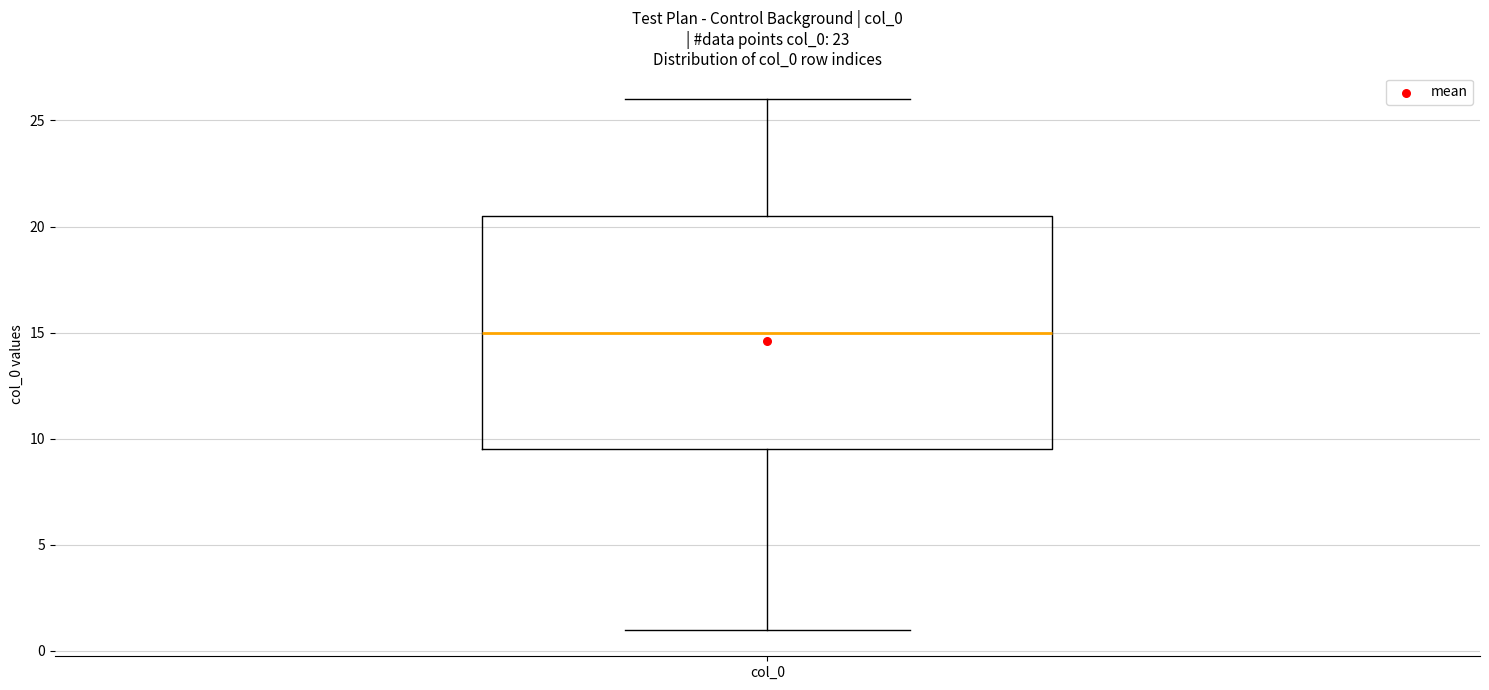

Transcribe this box plot: give where the median line is, the range the box spans, and where the two whiskers end, as read against the y-axis. The values are not printed on the chart, so give them approximately, as read against the axis.

median 15.0, box 9.5 to 20.5, whiskers 1.0 to 26.0